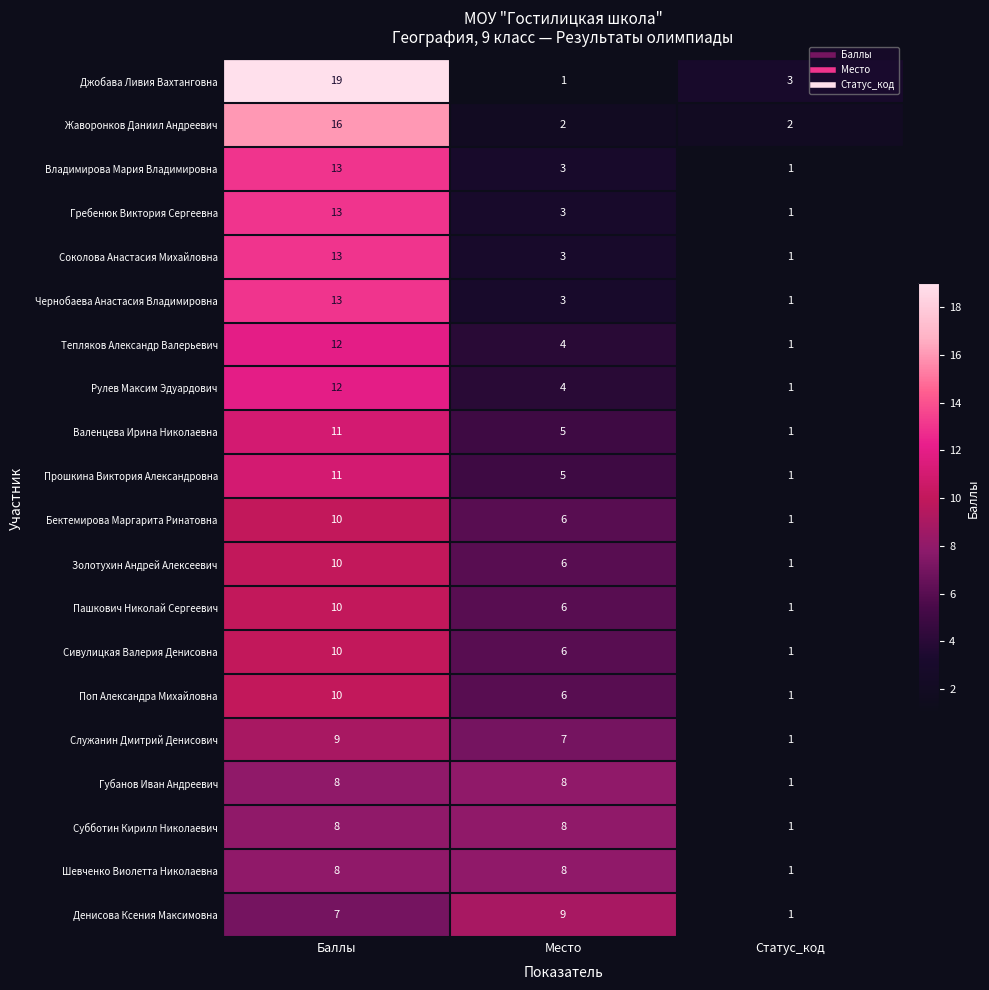

Is it true that Пашкович Николай Сергеевич equals 4 at Баллы?

False